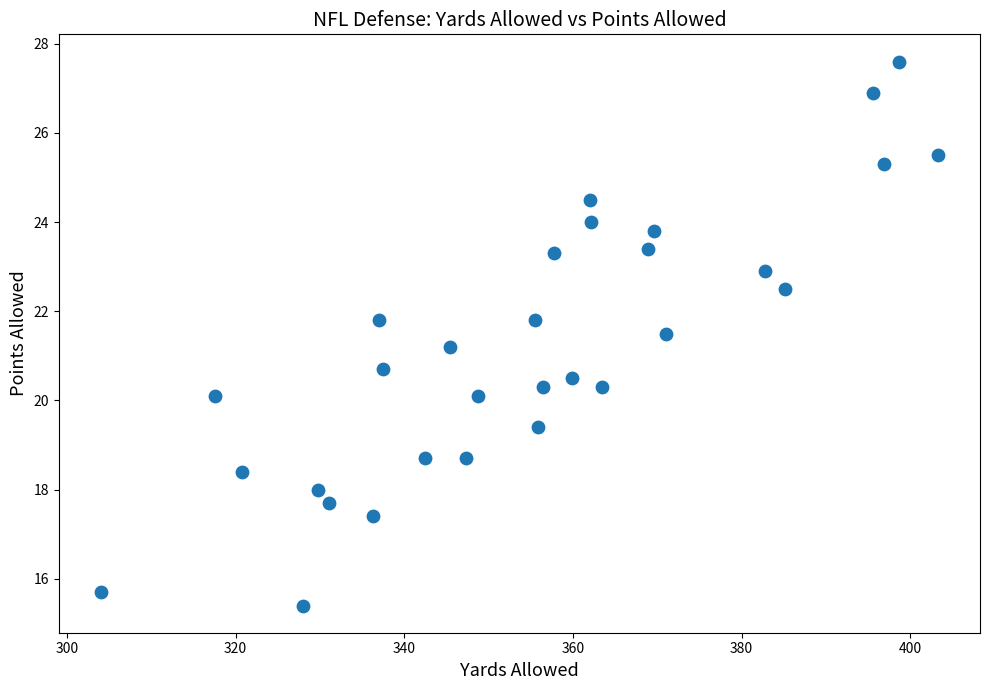

What is the range of X values (max minus min)?

99.3